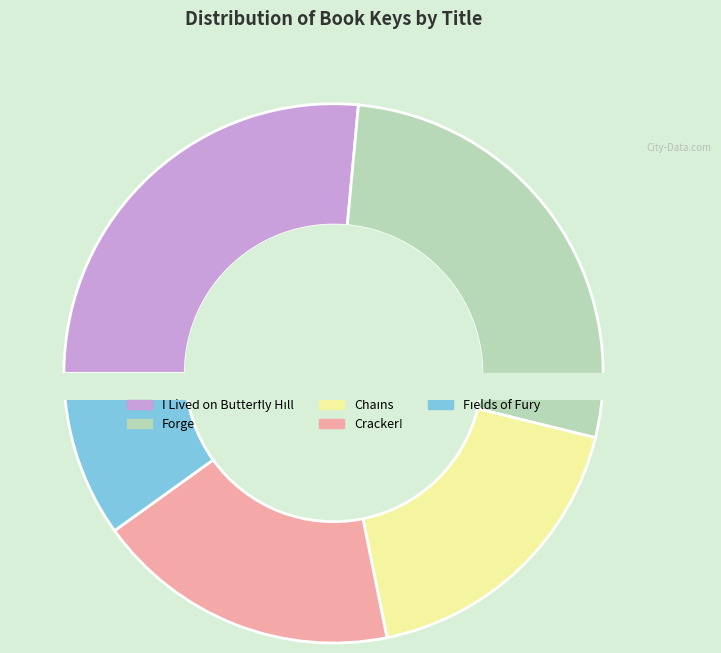

How many slices are in this pie chart?

5